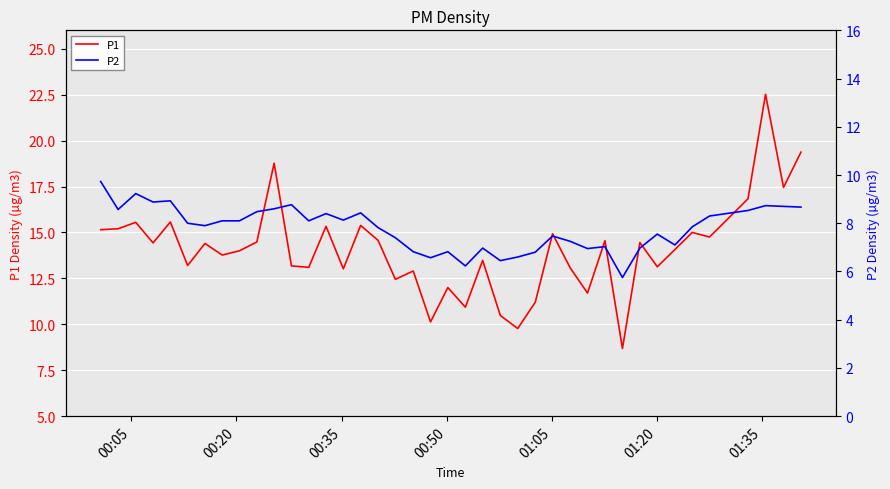

Does the chart display data point markers on the line(s)?

No